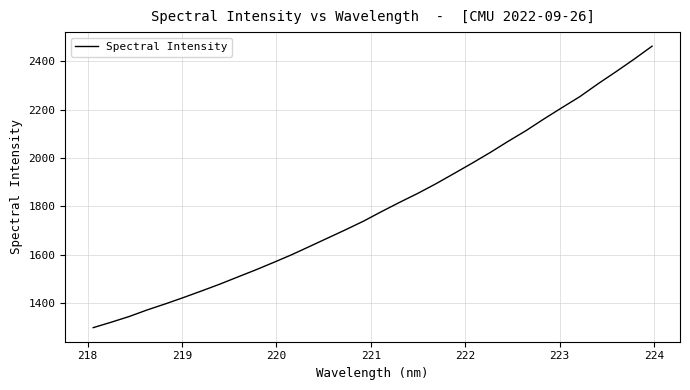

What is the maximum value shown in the chart?

2462.6